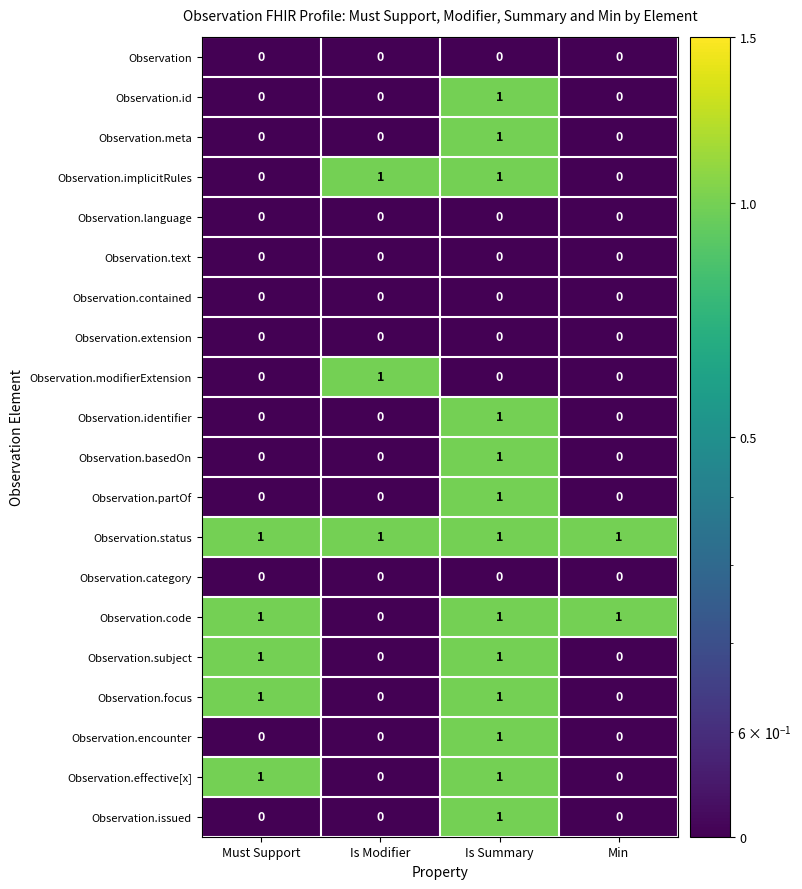

What is the minimum value shown in the chart?

0